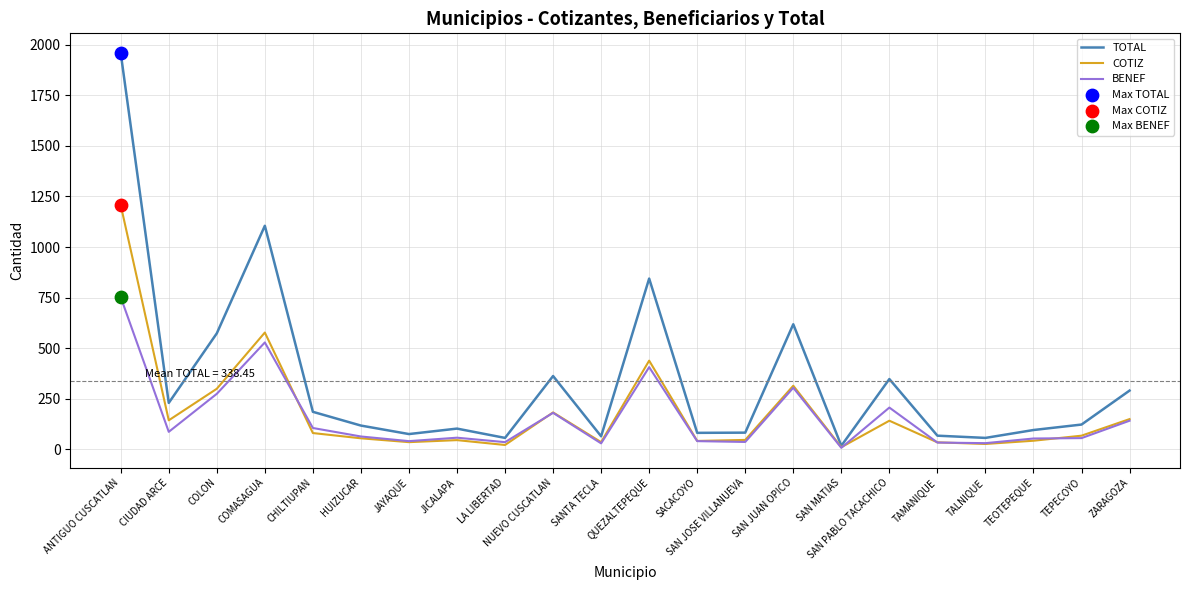

At which category is the sum across all series the highest?

ANTIGUO CUSCATLAN